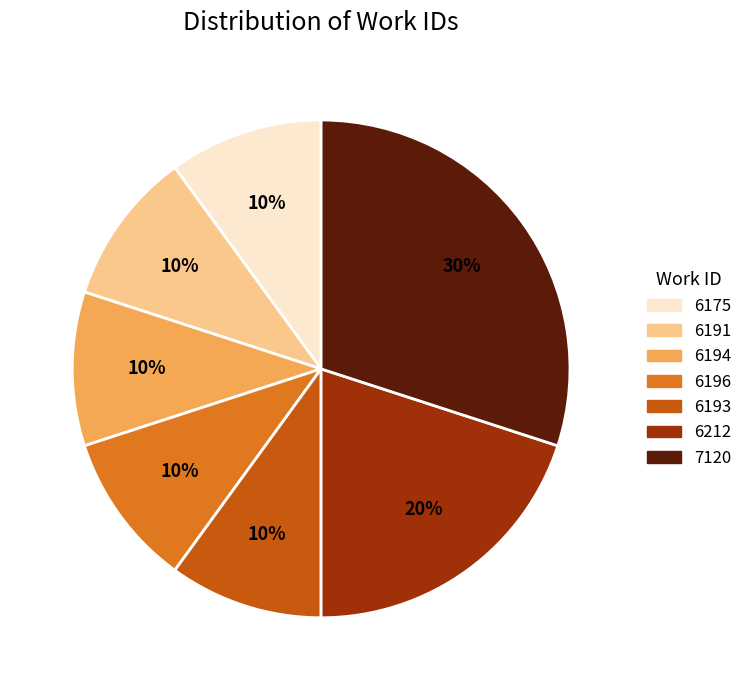

To the nearest percent, what is the combined percentage of 6193 and 6212?

30%